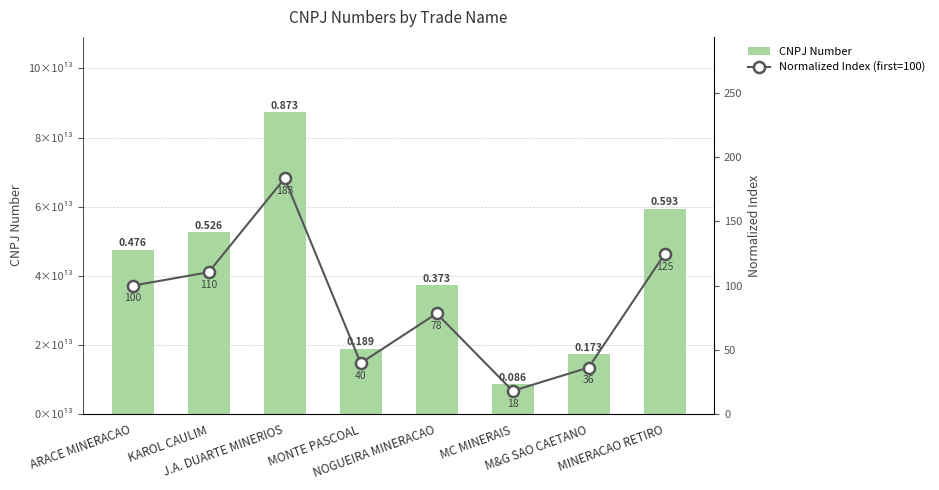

How many groups of bars are there?

8